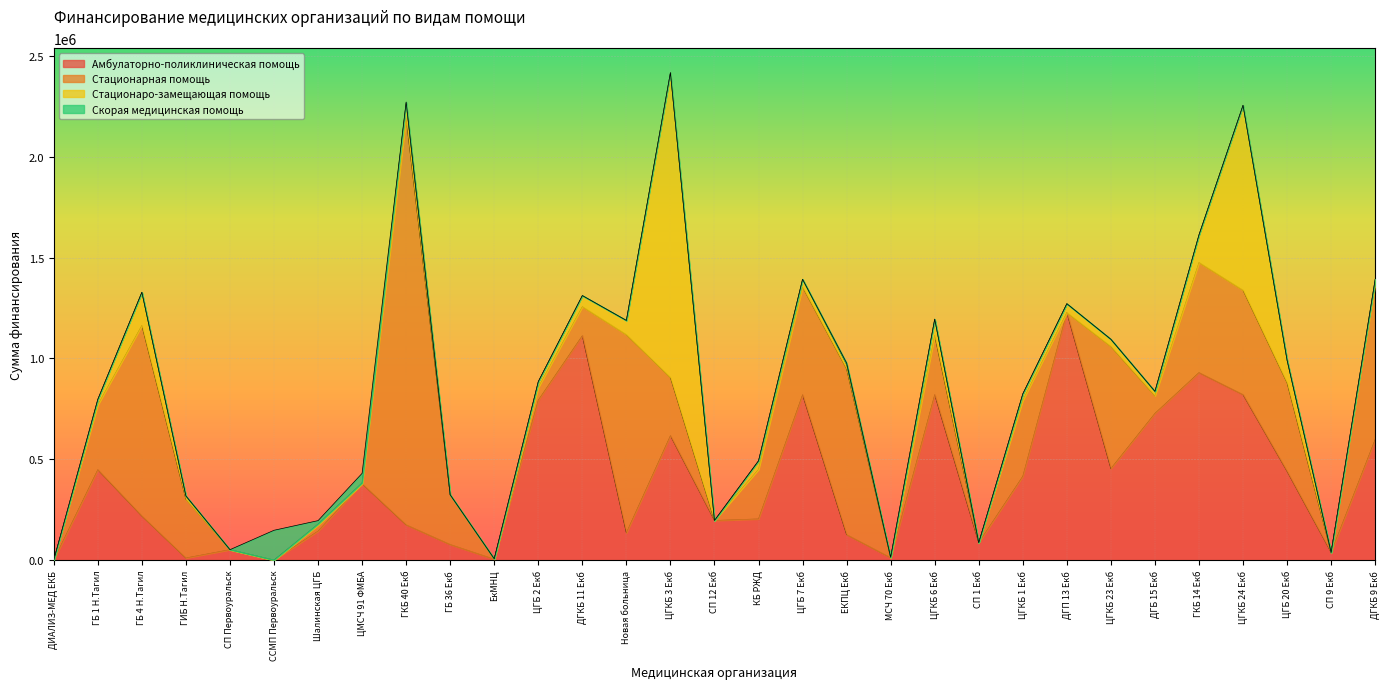

Which series has the largest range (max minus min)?

Стационарная помощь